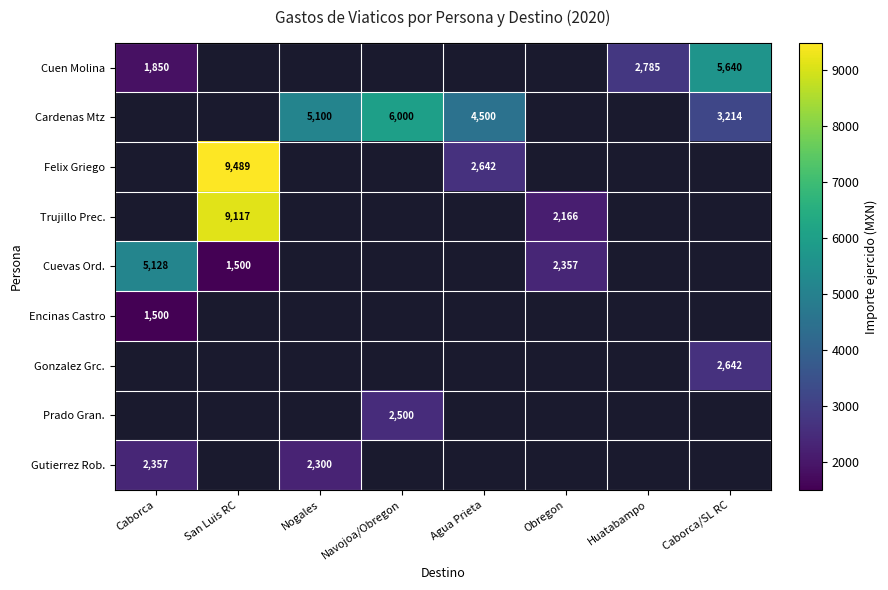

True or false: Prado Gran. has a value of 2500 at Navojoa/Obregon.

True